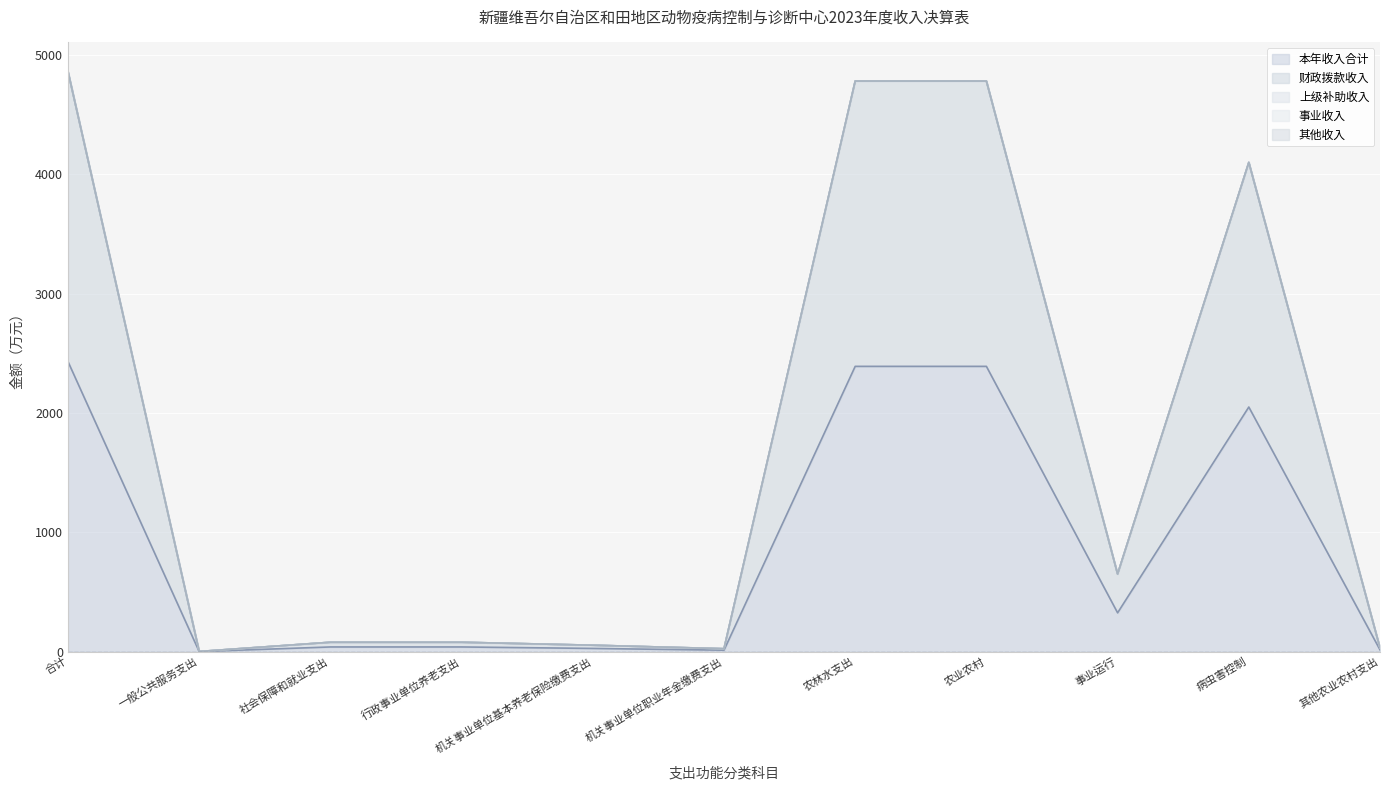

What is the total value across all series at 农林水支出?

4780.6